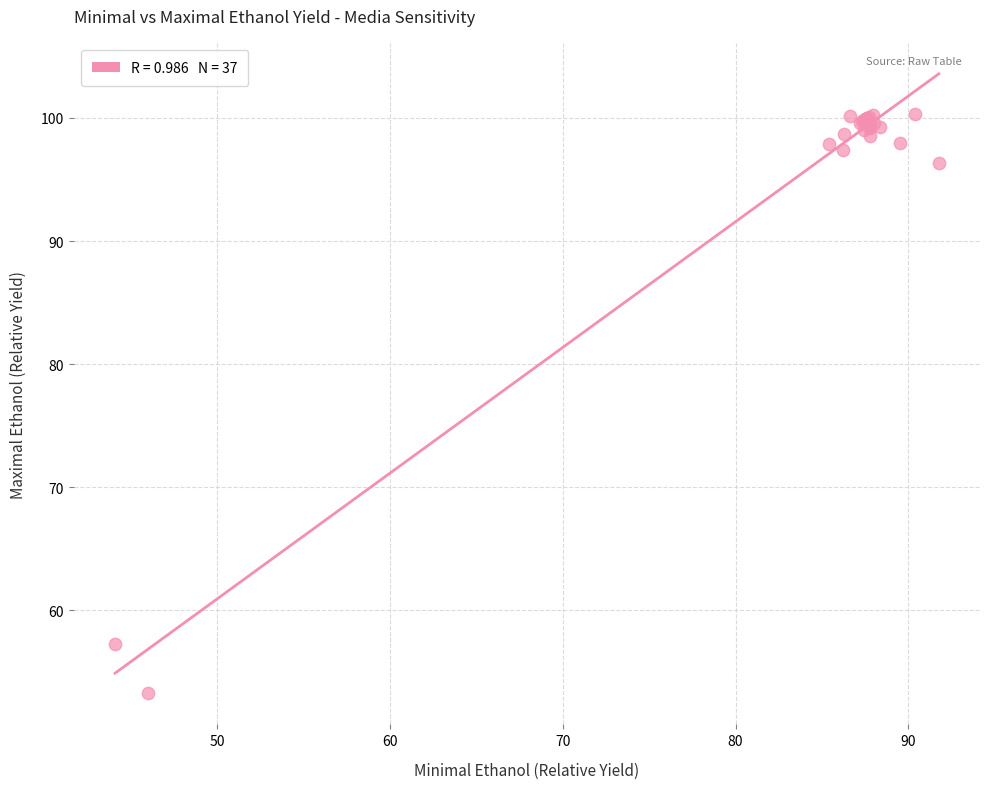

What Y value in the scatter plot is closest to 76?

57.2